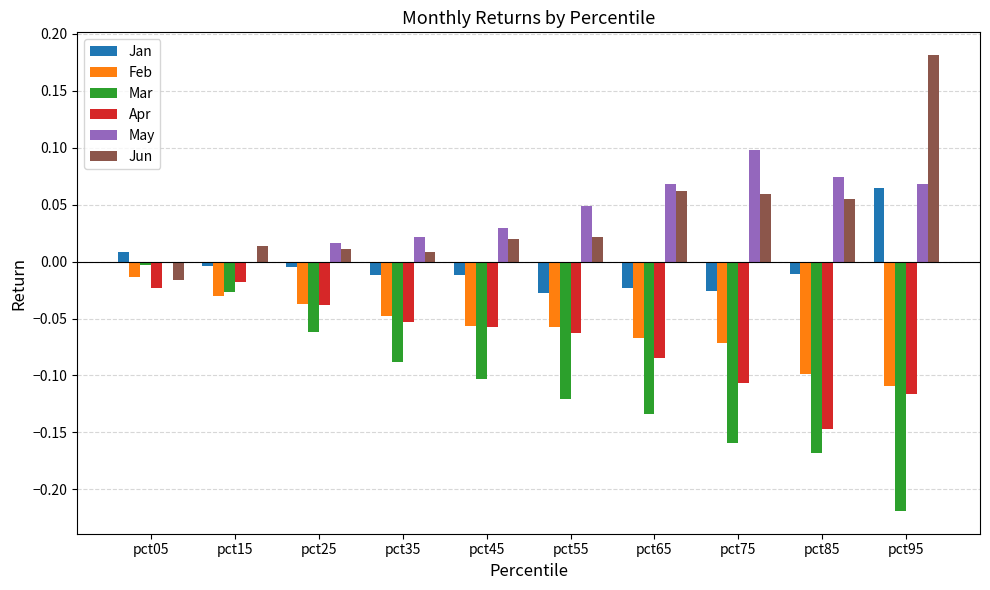

At which label is Mar closest to 0?

pct05